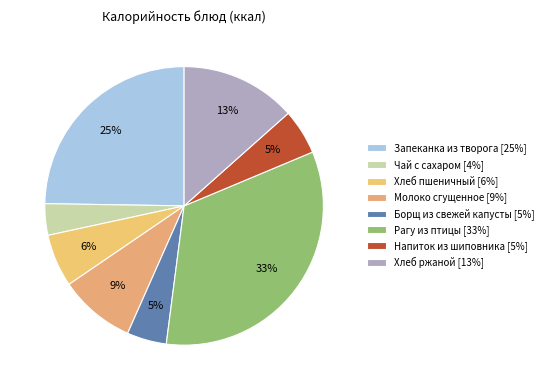

True or false: Рагу из птицы accounts for 33% of the total.

True